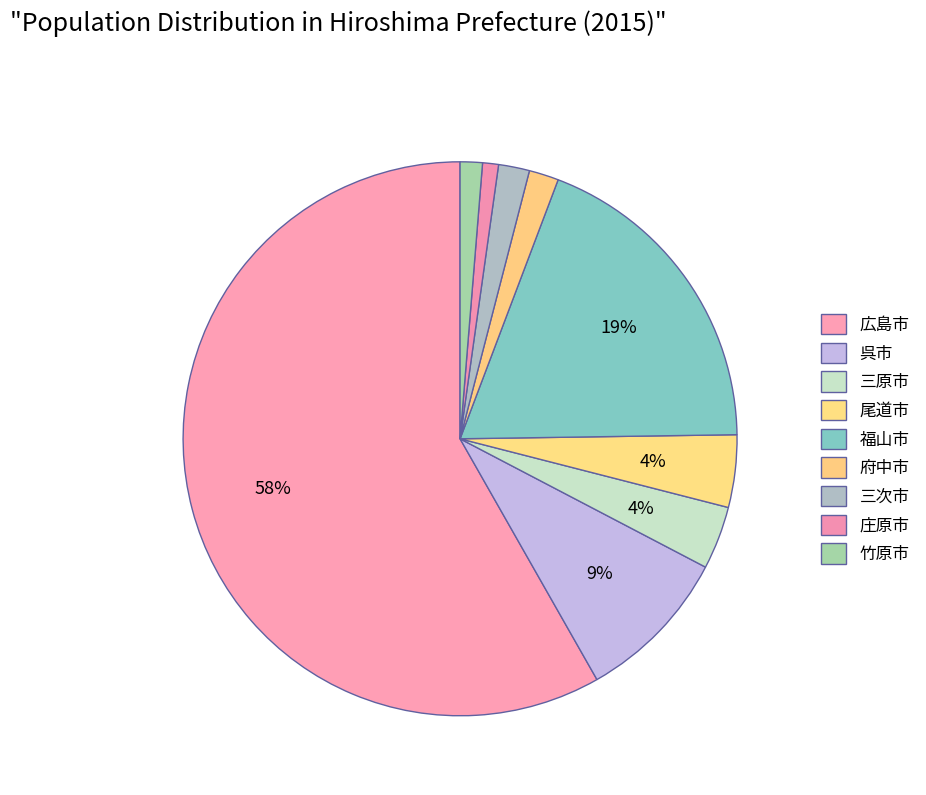

Which has a higher value, 広島市 or 府中市?

広島市